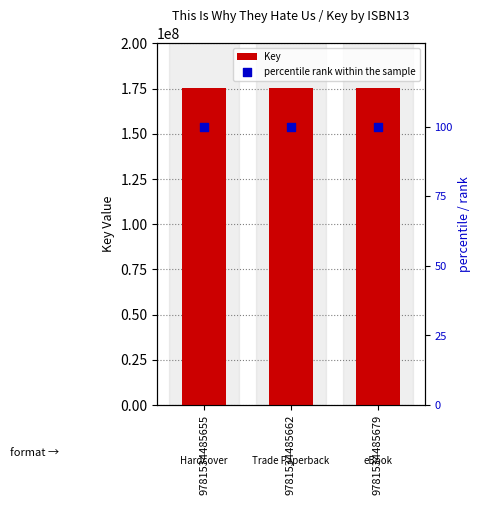

Which series contains the highest Y value?

Key